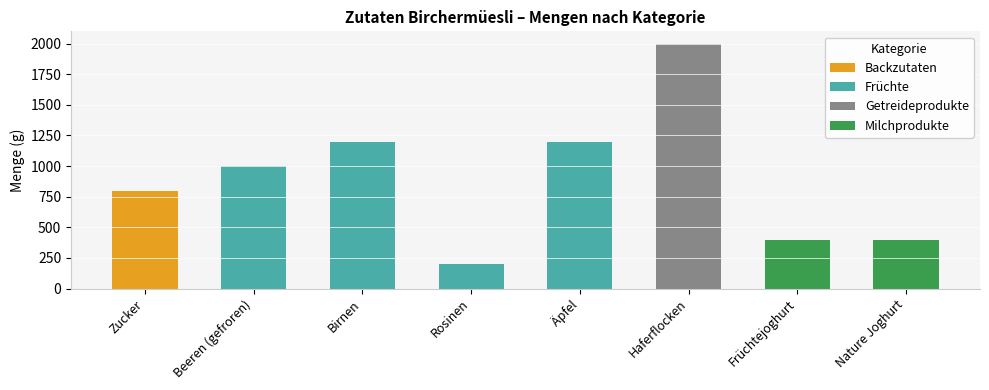

Is it true that the value at Nature Joghurt is 400?

True